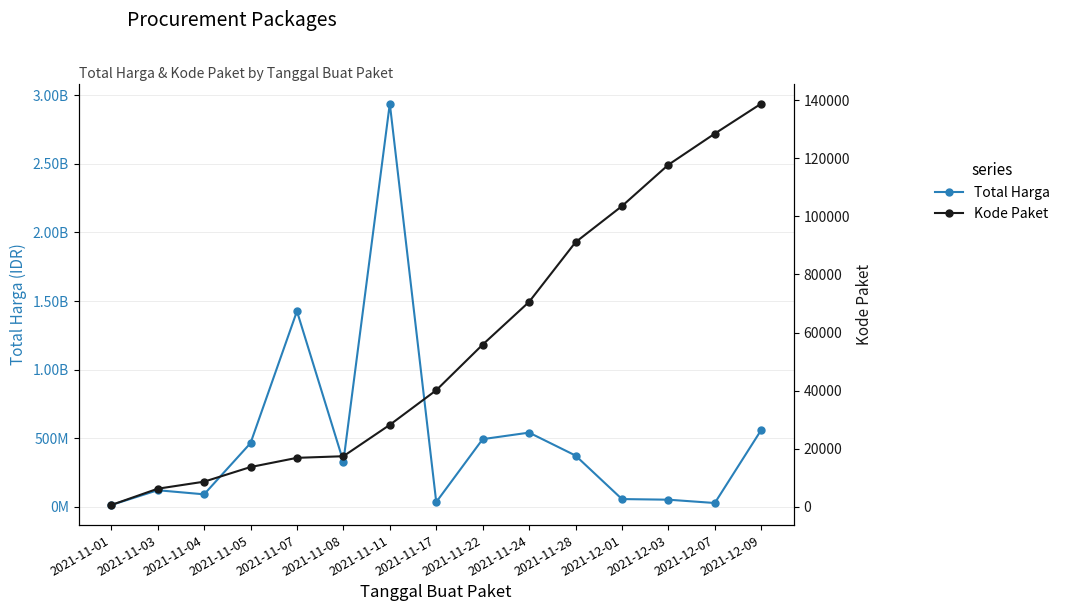

Reading left to right, what are all the values shown in this chart?

Total Harga: 2021-11-01=12787500.0	2021-11-03=120613270.0	2021-11-04=90672075.0	2021-11-05=464002100.0	2021-11-07=1425867900.0	2021-11-08=329124000.0	2021-11-11=2938963240.0	2021-11-17=34292000.0	2021-11-22=493000000.0	2021-11-24=540634200.0	2021-11-28=373404000.0	2021-12-01=56152800.0	2021-12-03=51601000.0	2021-12-07=27412000.0	2021-12-09=559971000.0
Kode Paket: 2021-11-01=569.5	2021-11-03=6182.0	2021-11-04=8611.2	2021-11-05=13652.0	2021-11-07=16823.0	2021-11-08=17376.4	2021-11-11=28195.7	2021-11-17=40112.0	2021-11-22=55826.0	2021-11-24=70542.0	2021-11-28=91101.0	2021-12-01=103541.0	2021-12-03=117783.0	2021-12-07=128516.0	2021-12-09=138846.5